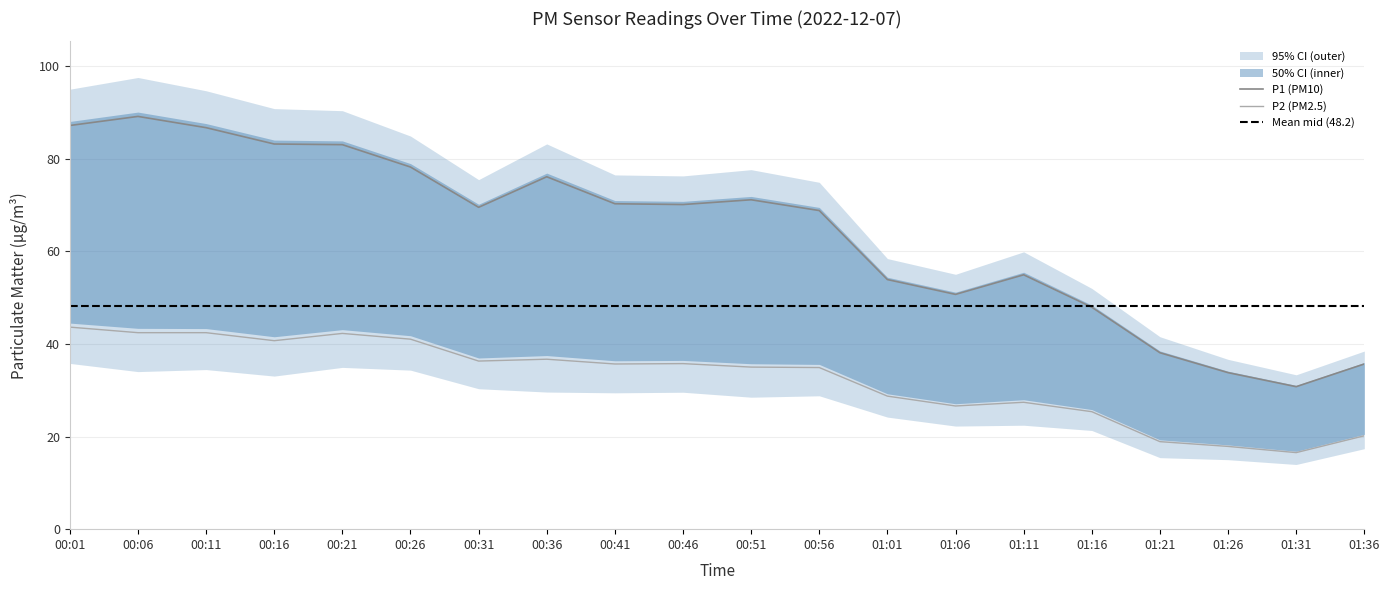

What is the lowest value of the P1 (PM10) series?

30.8